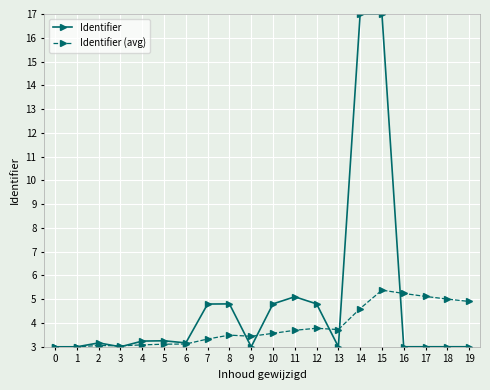

How many lines are shown in the chart?

2